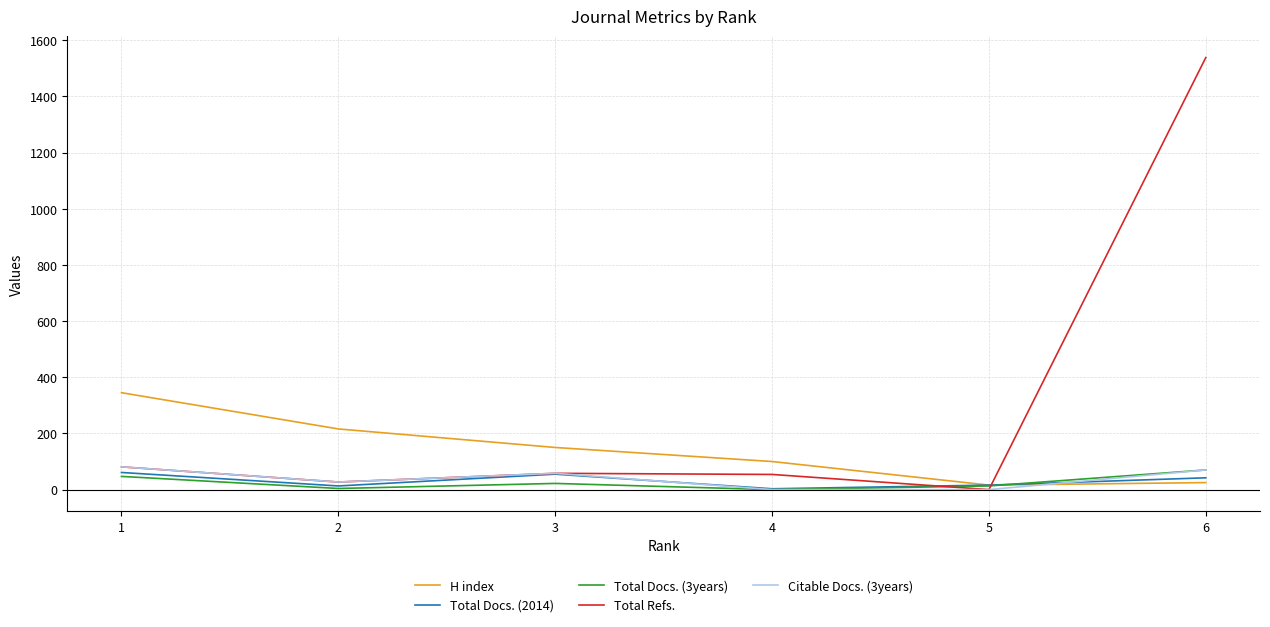

In Total Docs. (2014), how many points are higher than both neighbors (excluding endpoints)?

1